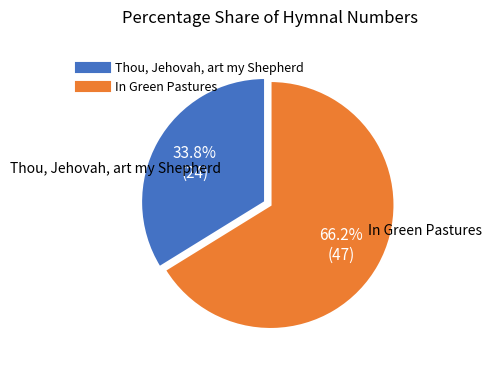

Rank the categories by value from highest to lowest.

In Green Pastures, Thou, Jehovah, art my Shepherd